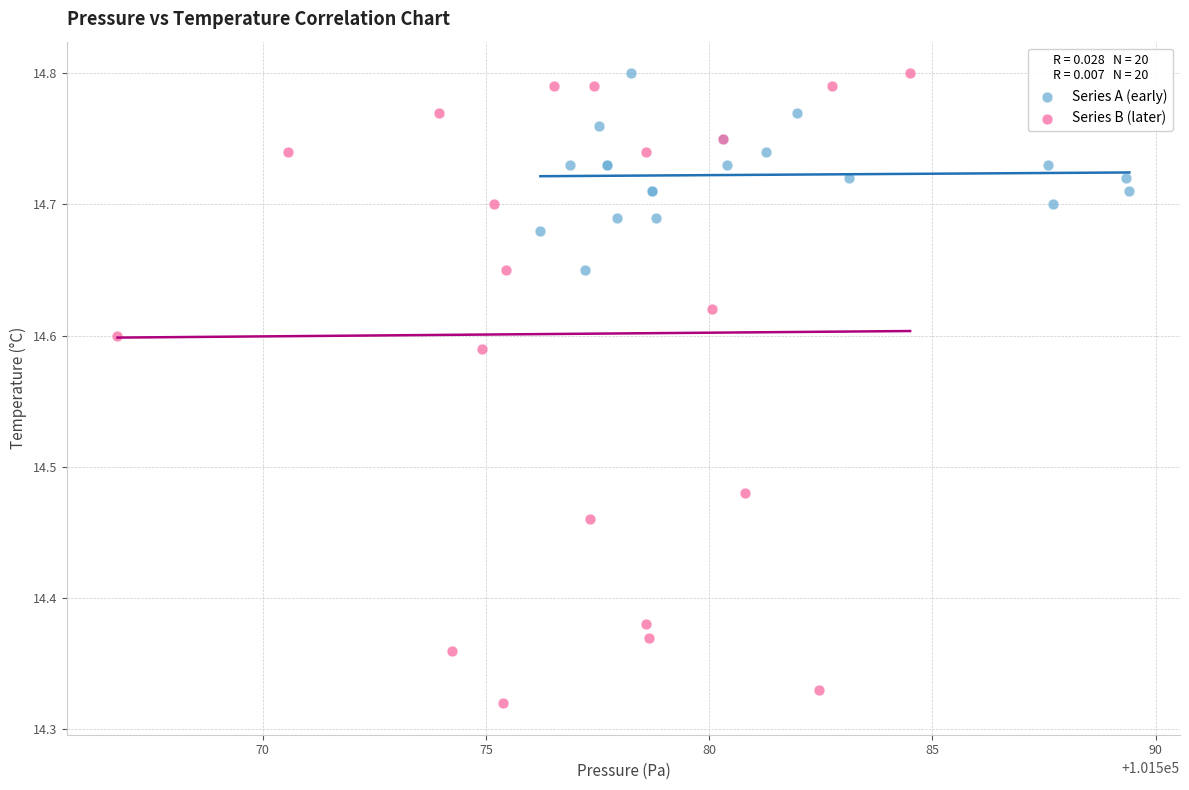

Which series reaches the minimum Y coordinate?

Series B (later)